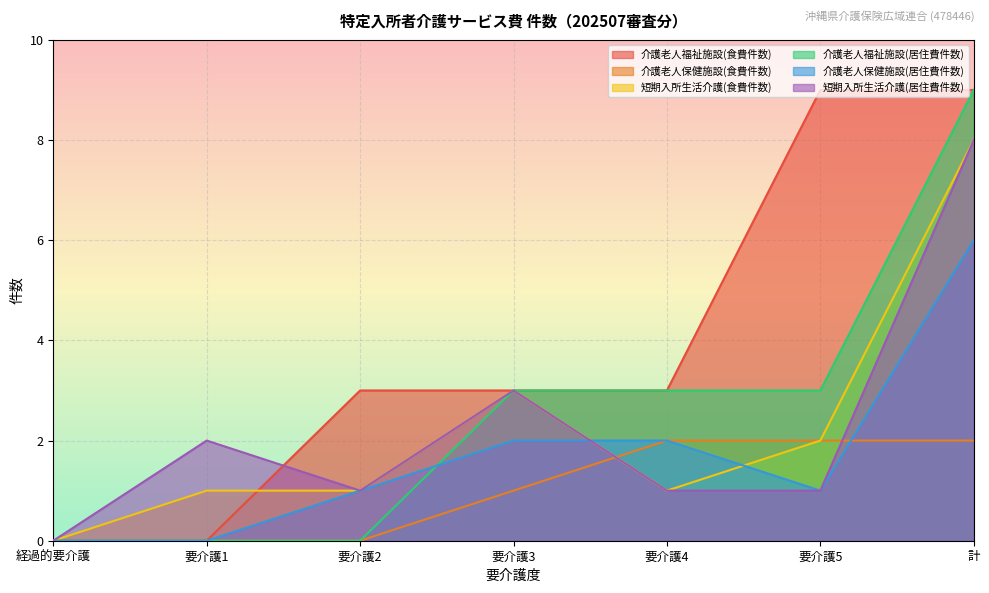

How many 短期入所生活介護(食費件数) values are between 1 and 3?

5